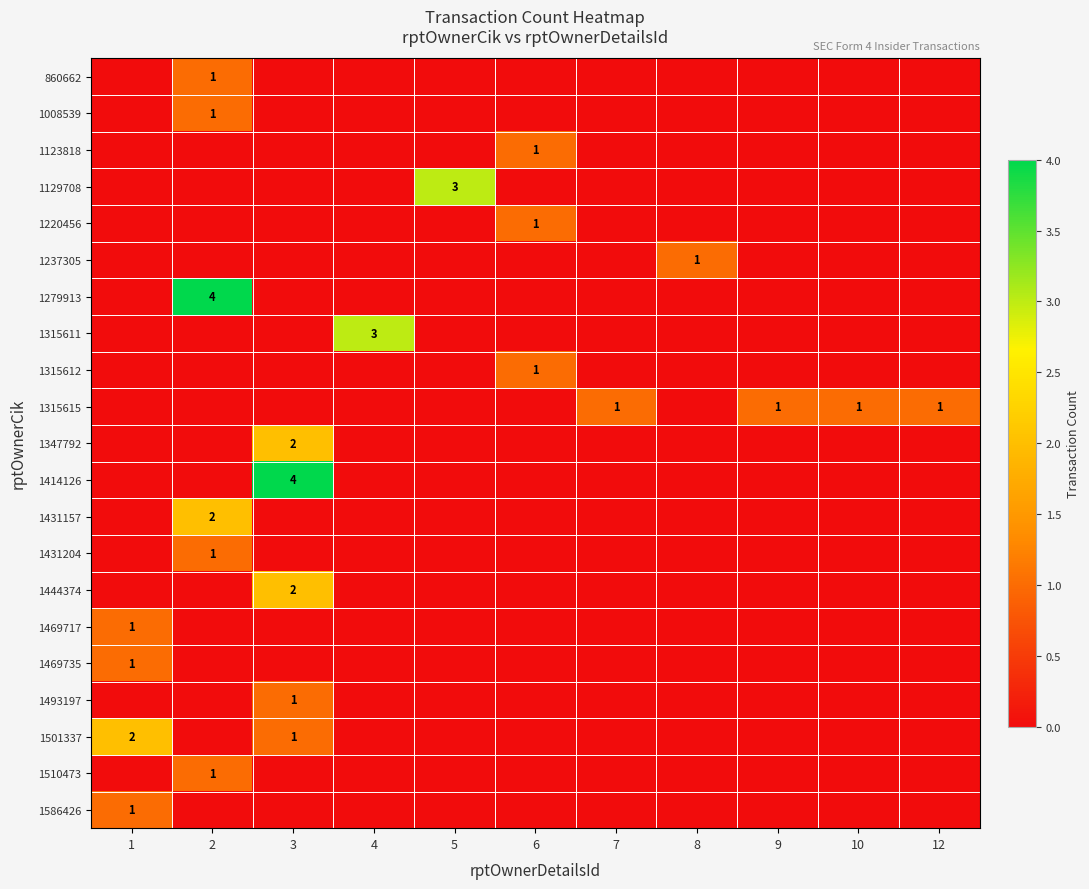

The 1469735 series shows 0 at 1. True or false?

False